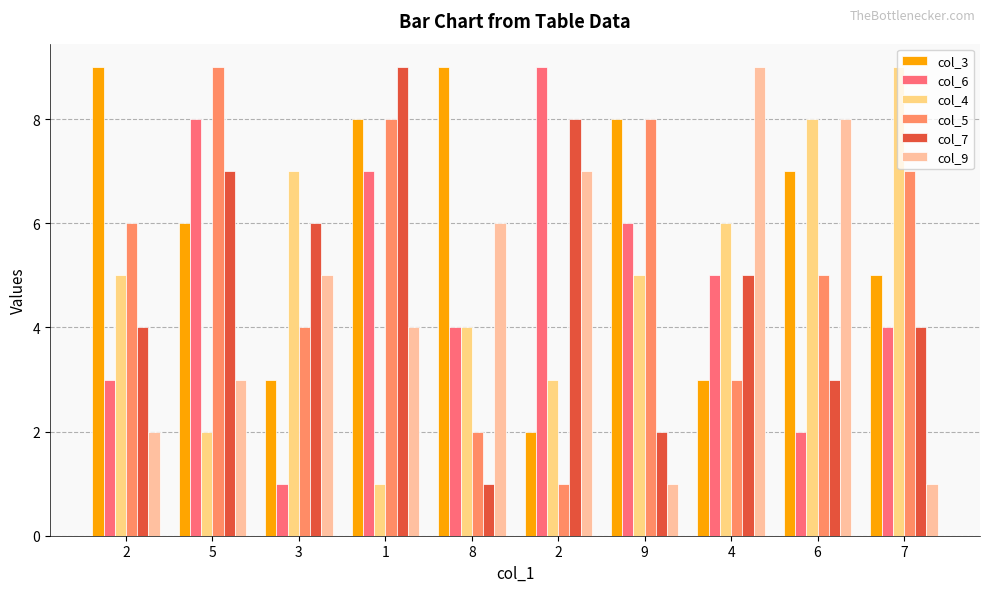

Reading right to left, list all the values displayed in this chart.

col_3: 7=5	6=7	4=3	9=8	2=2	8=9	1=8	3=3	5=6	2=9
col_6: 7=4	6=2	4=5	9=6	2=9	8=4	1=7	3=1	5=8	2=3
col_4: 7=9	6=8	4=6	9=5	2=3	8=4	1=1	3=7	5=2	2=5
col_5: 7=7	6=5	4=3	9=8	2=1	8=2	1=8	3=4	5=9	2=6
col_7: 7=4	6=3	4=5	9=2	2=8	8=1	1=9	3=6	5=7	2=4
col_9: 7=1	6=8	4=9	9=1	2=7	8=6	1=4	3=5	5=3	2=2